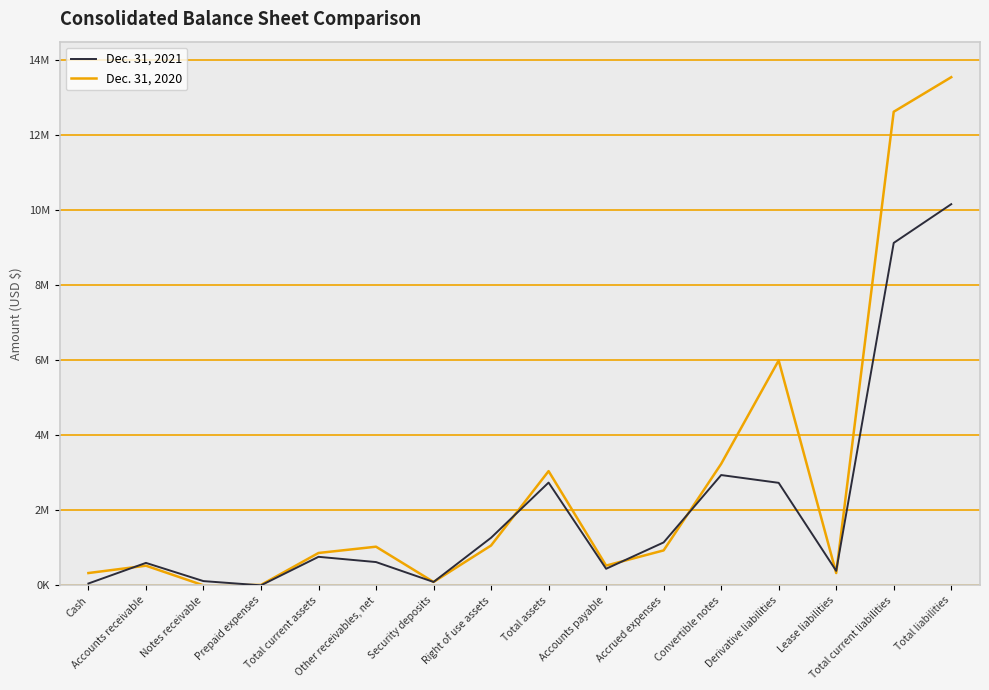

At which label is Dec. 31, 2020 closest to 6776275?

Derivative liabilities